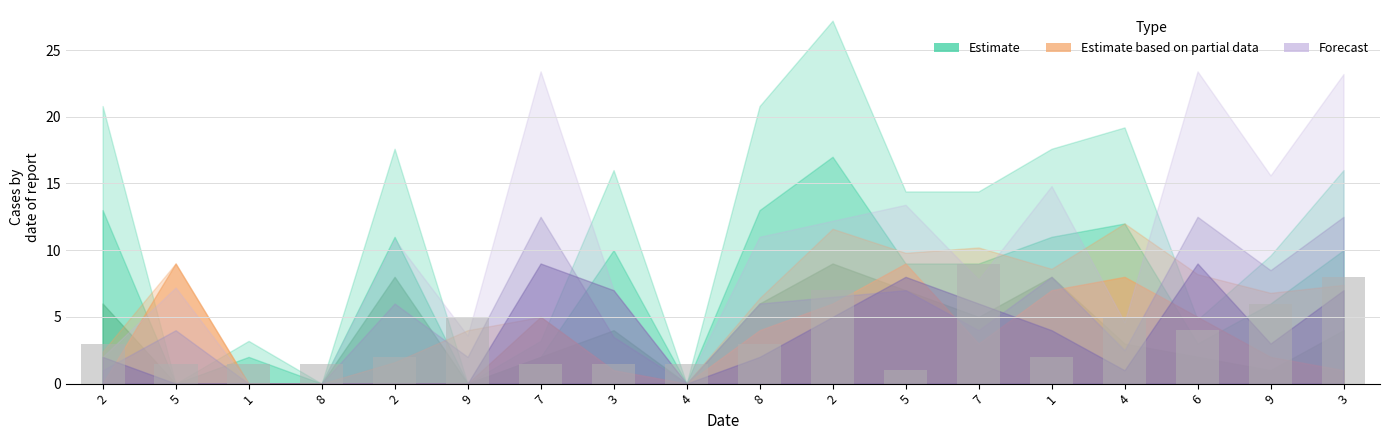

How many categories are shown in the chart?

18